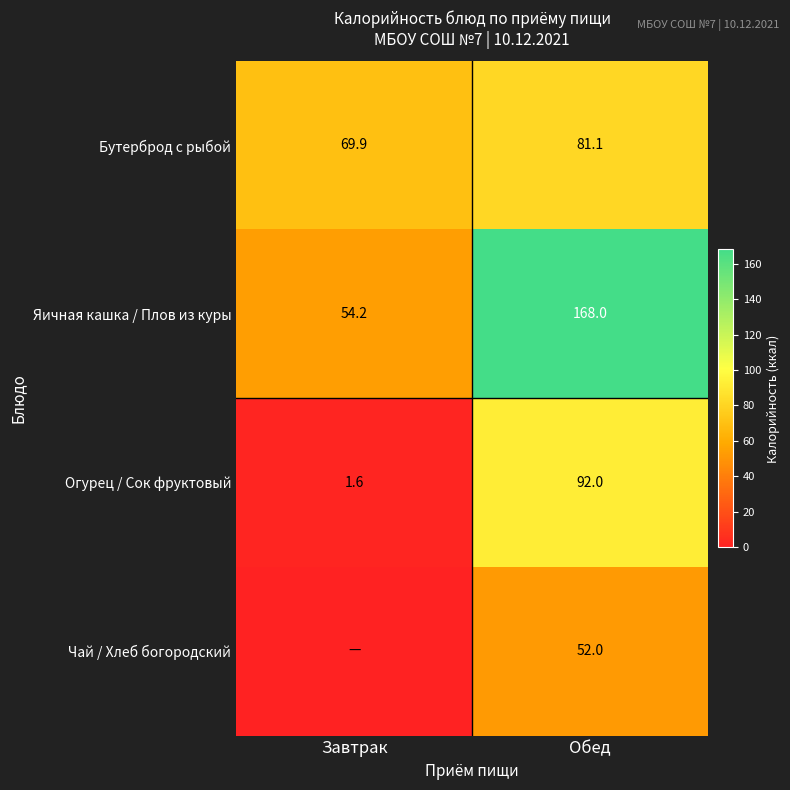

At which label does Яичная кашка / Плов из куры reach its peak?

Обед